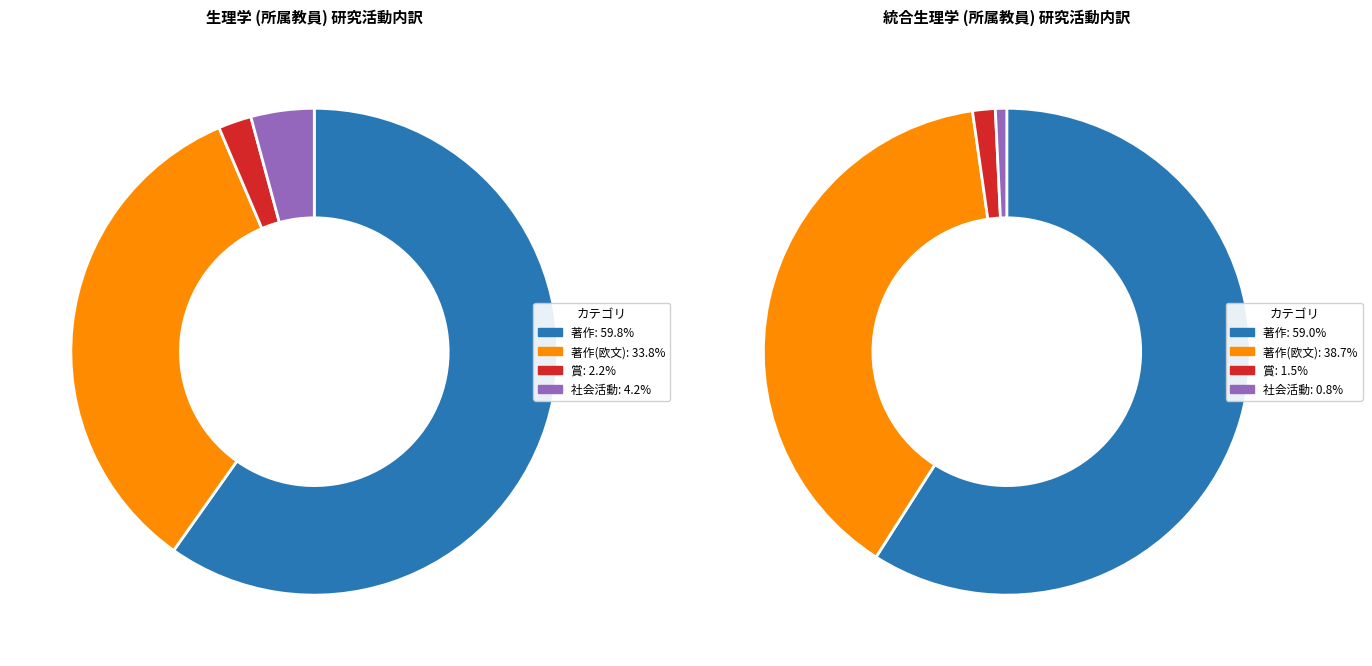

Which has a higher value, 生理学 or 統合生理学?

生理学